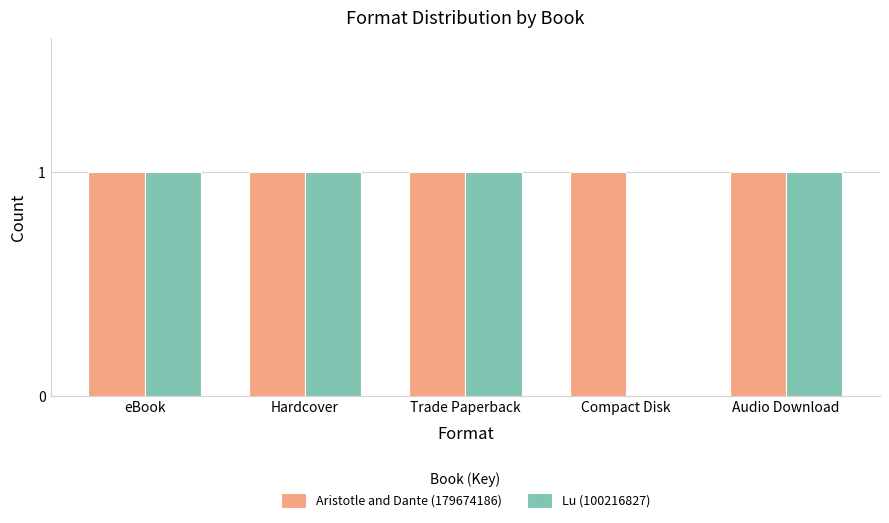

What are all the series names shown in the legend?

Aristotle and Dante (179674186), Lu (100216827)